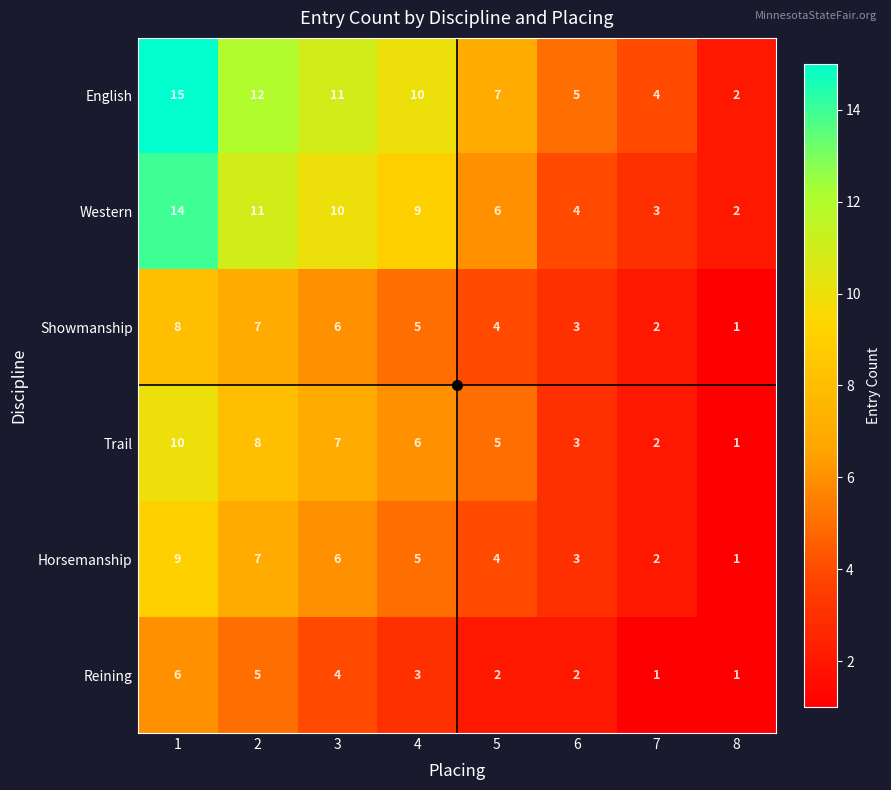

What is the sum of all Reining values?

24